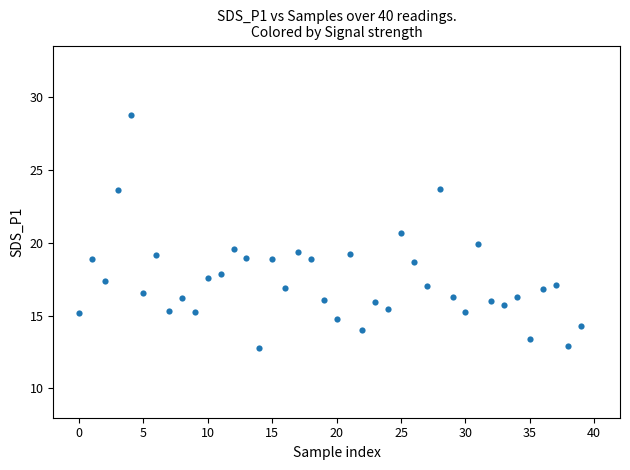

What is the range of Y values (max minus min)?

16.0